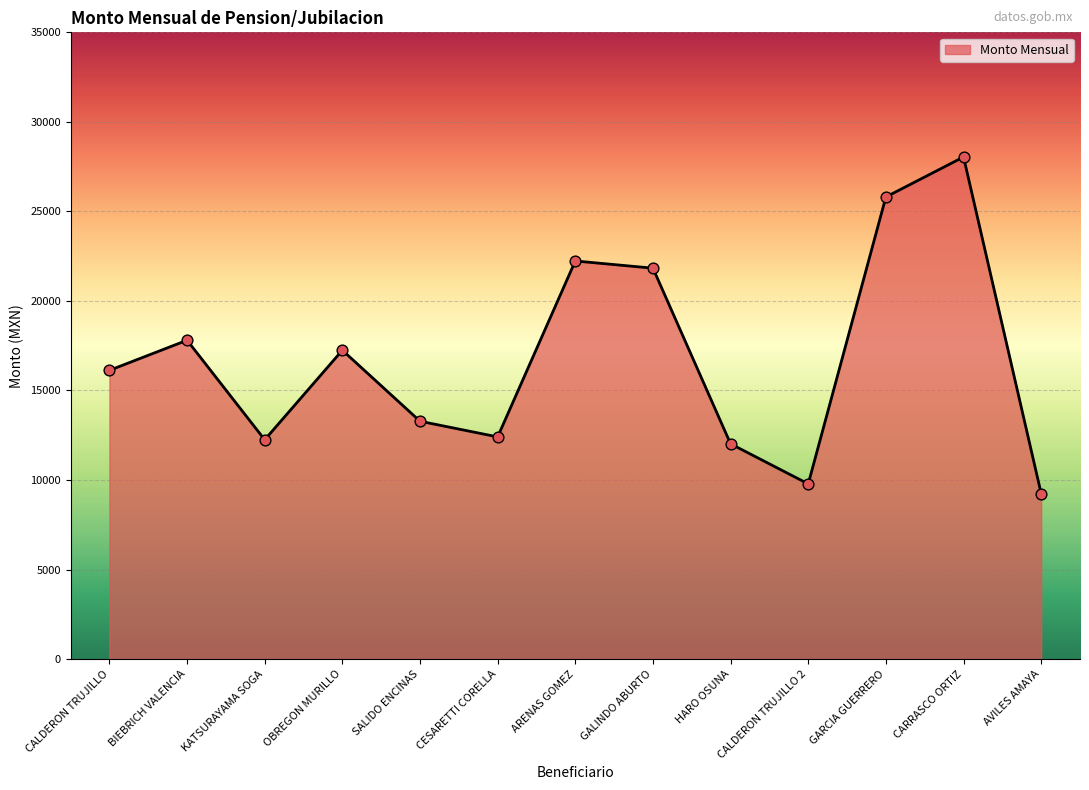

What is the ratio of the value at GALINDO ABURTO to the value at OBREGON MURILLO?

1.3